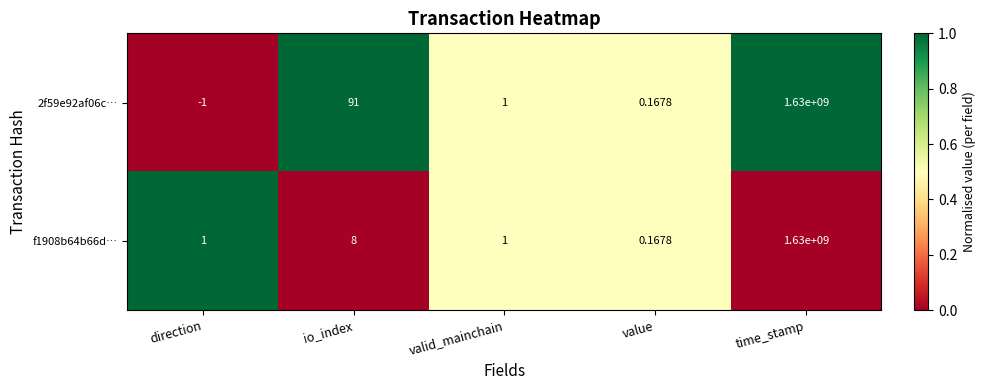

At which category is the sum across all series the highest?

time_stamp